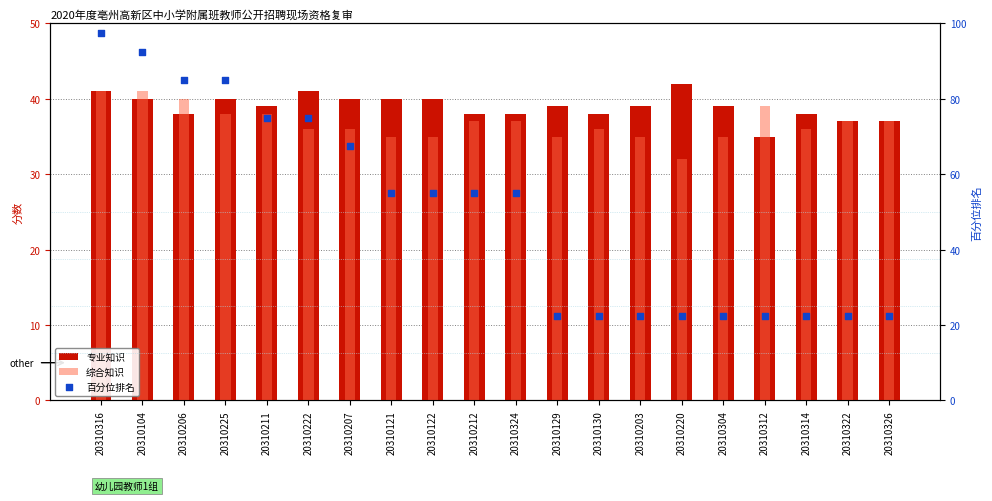

At how many categories does at least one series exceed 67?

7